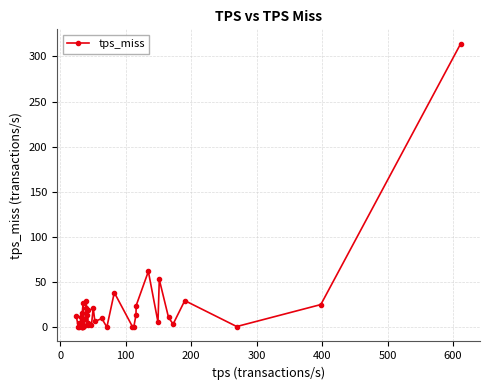

True or false: the data has more than 2 interior local peaks.

True